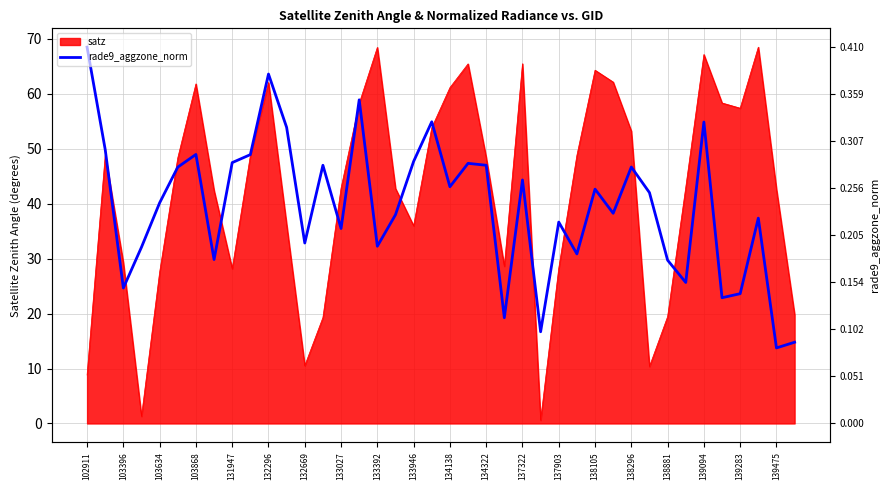

How many data points are less than 42?

20